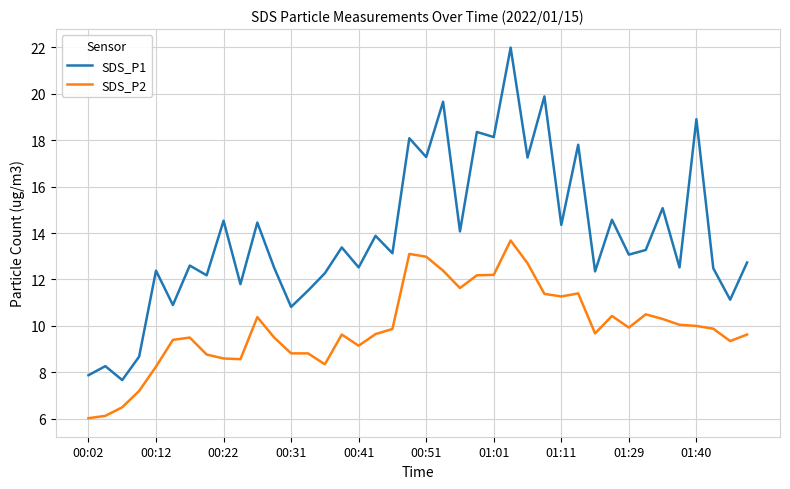

True or false: SDS_P1 and SDS_P2 intersect in this chart.

False